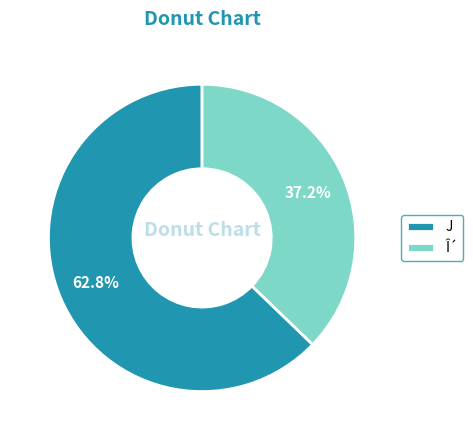

What percentage is NOT represented by Î´?

62.8%